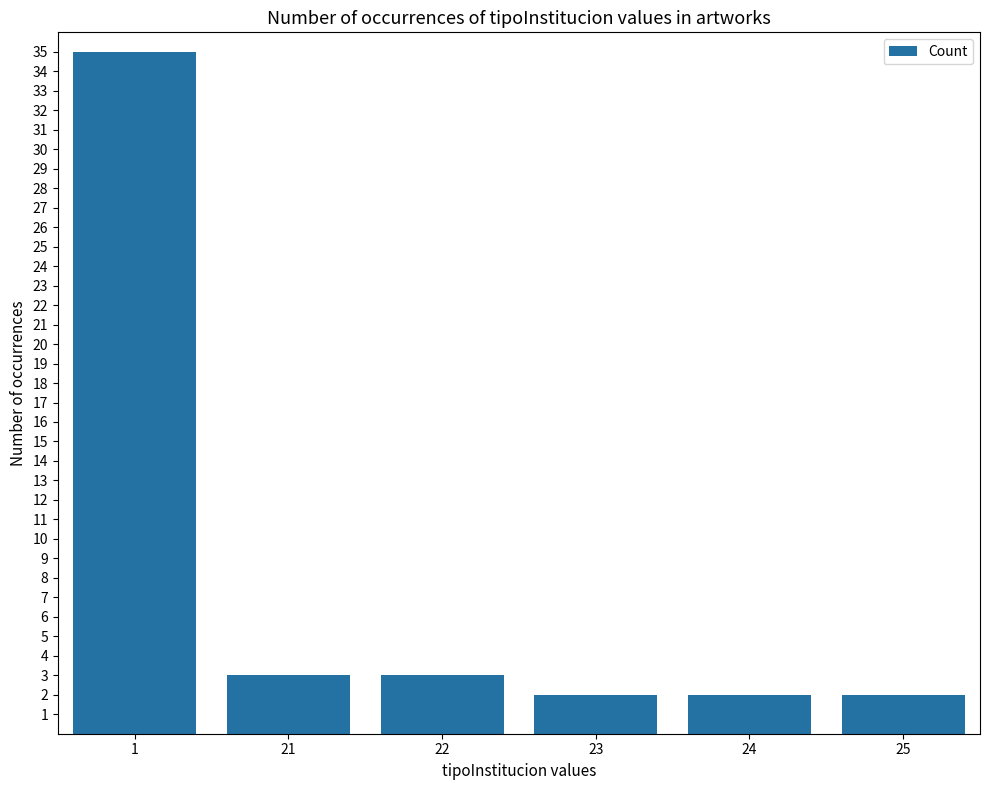

What is the approximate value at 23?

2